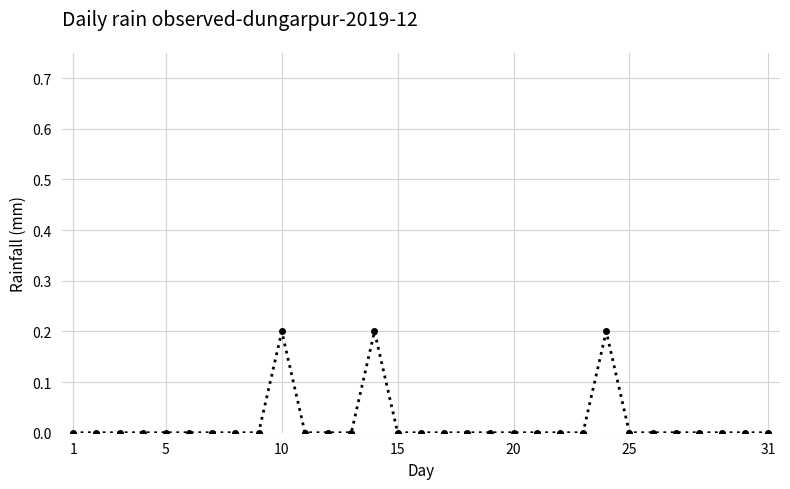

What is the sum of all values?

0.6